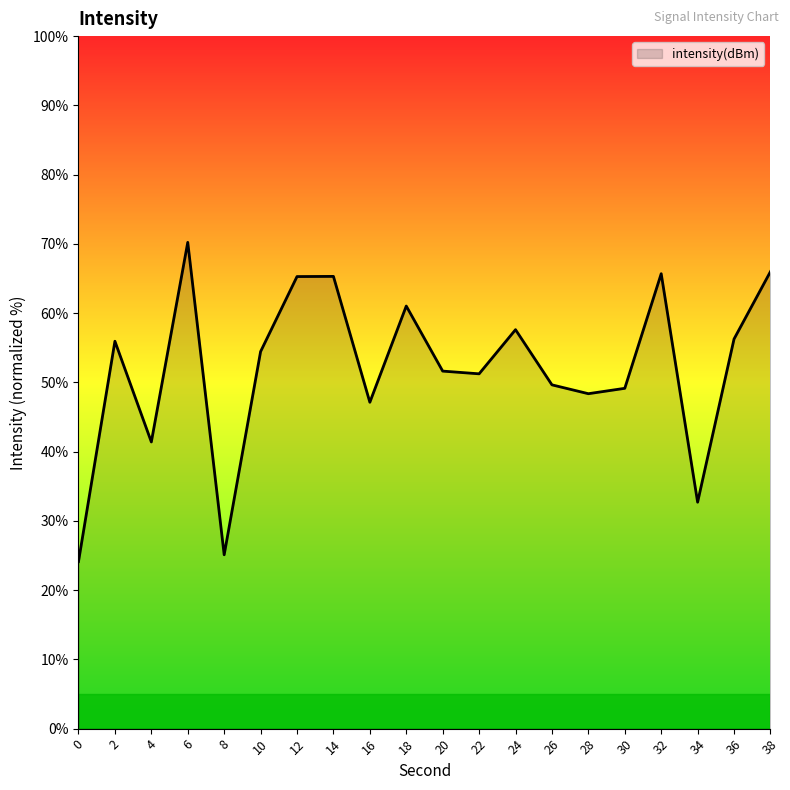

The chart shows a value of 41.4 at 4. True or false?

True